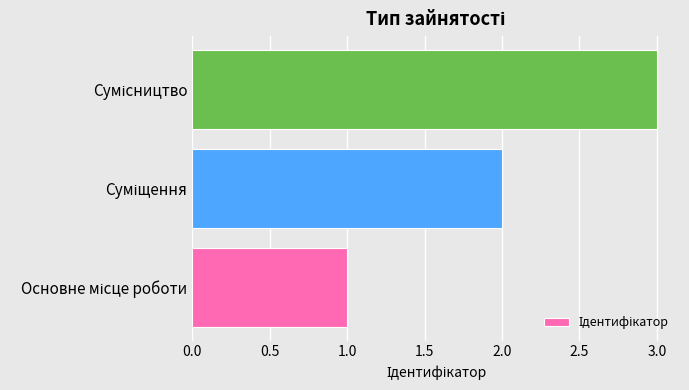

How many data points are less than 2?

1